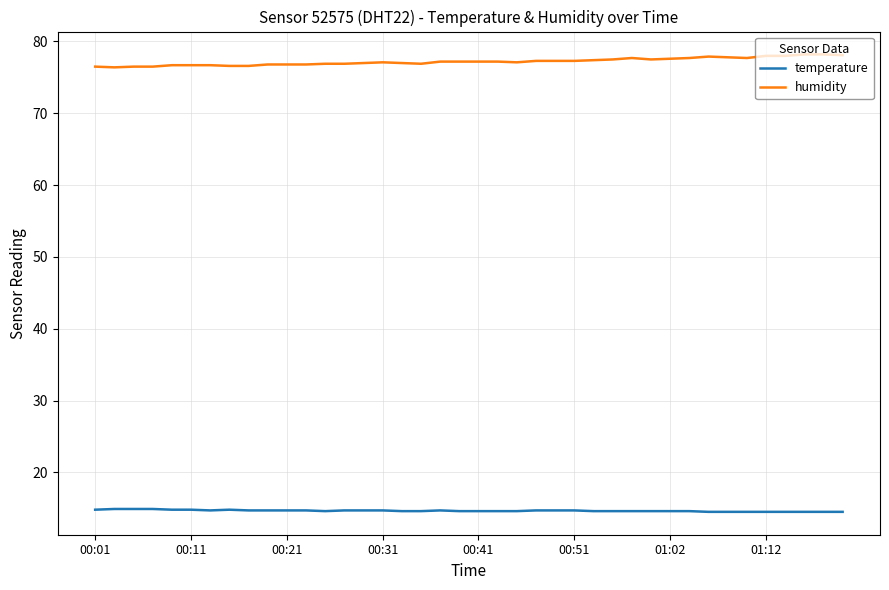

What is the difference between the maximum and minimum values in the humidity series?

1.8